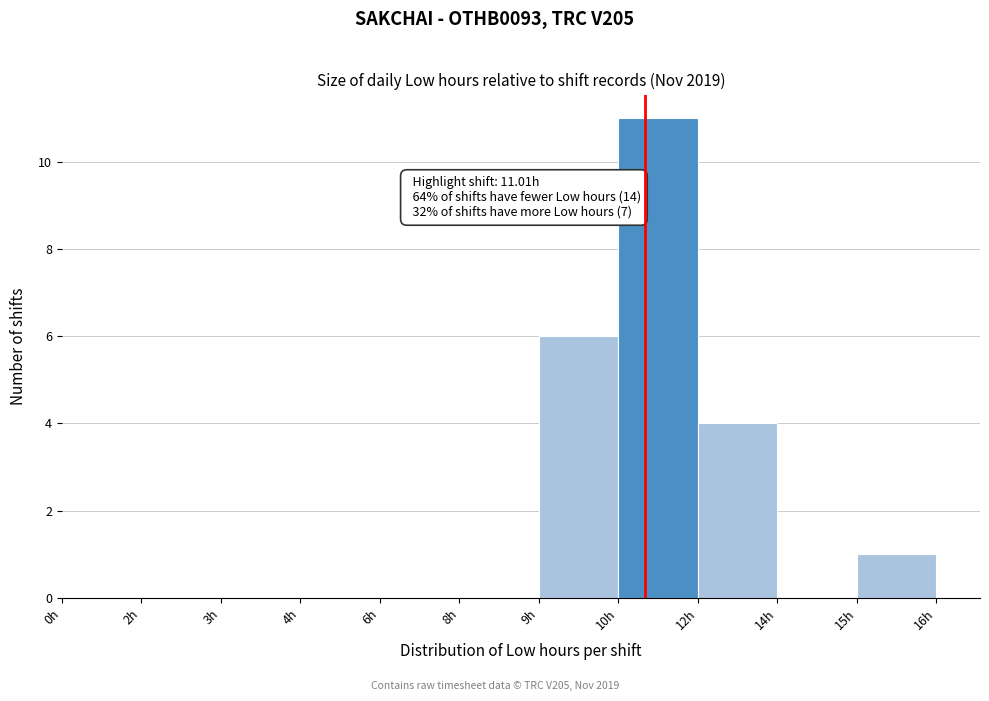

Reading left to right, what are all the values shown in this chart?

0h=0	2h=0	3h=0	4h=0	6h=0	8h=0	9h=6	10h=11	12h=4	14h=0	15h=1